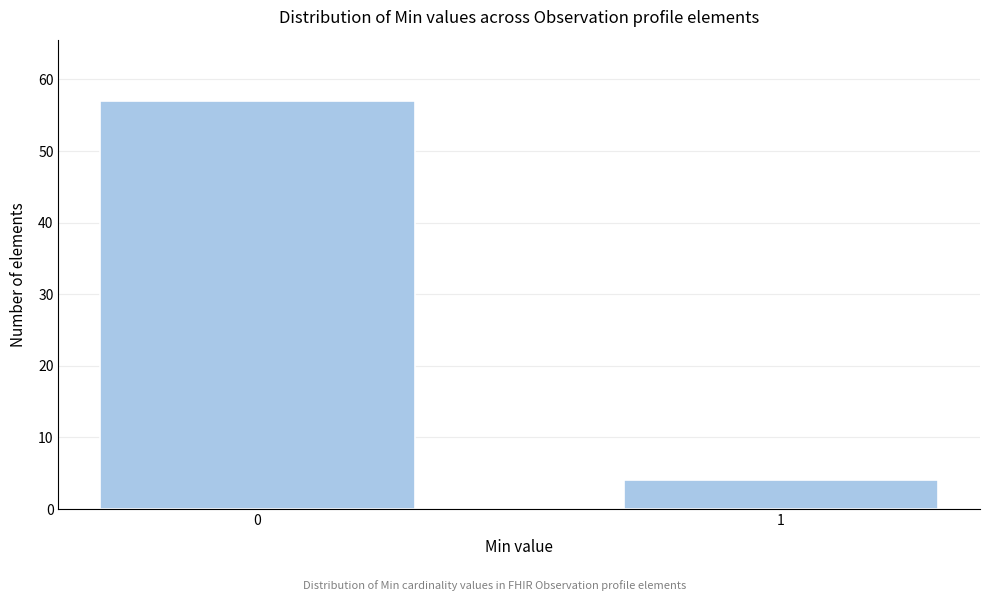

Reading left to right, transcribe all the data shown in this chart.

0=57	1=4